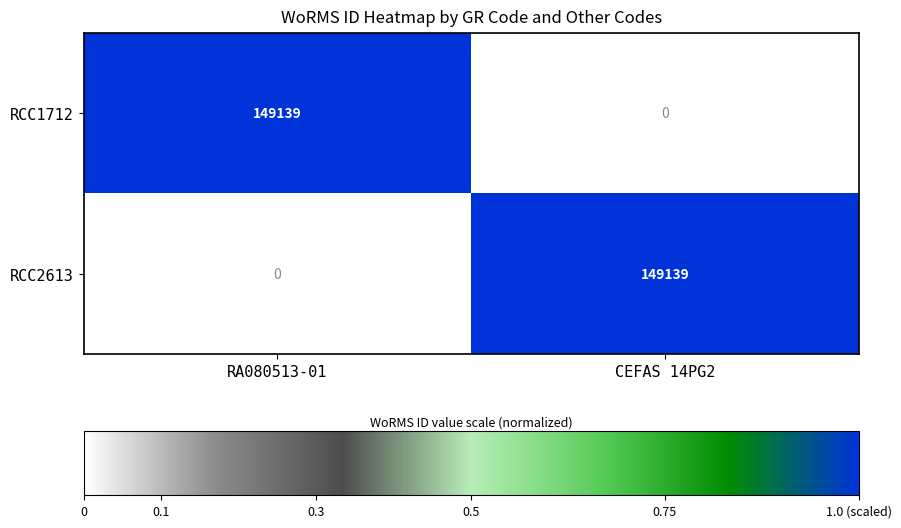

Is the value of RCC2613 at CEFAS 14PG2 greater than the value of RCC1712 at CEFAS 14PG2?

Yes